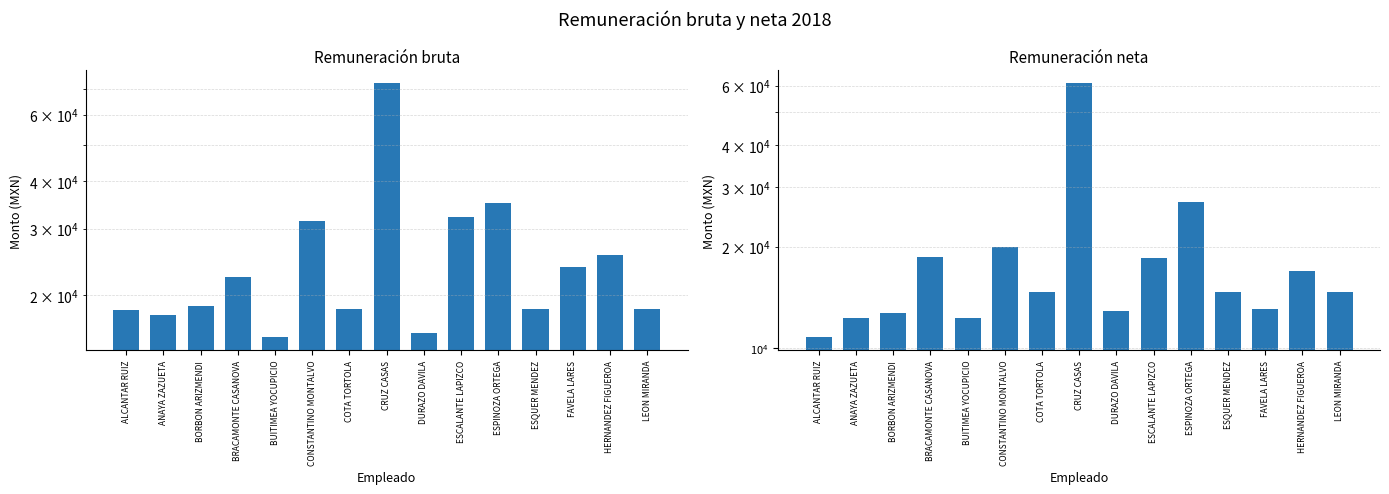

Between ANAYA ZAZUETA and CRUZ CASAS, which series saw the biggest shift?

Remuneración bruta